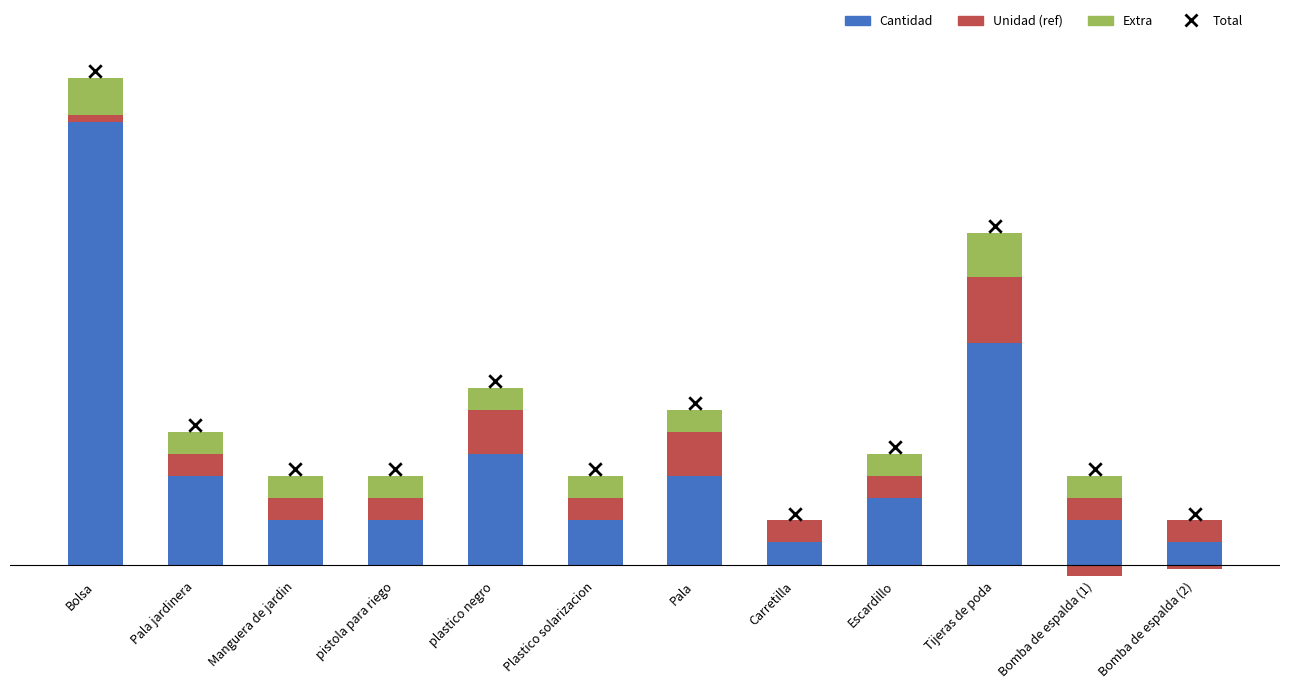

What are all the series names shown in the legend?

Cantidad, Unidad (ref), Extra, Total